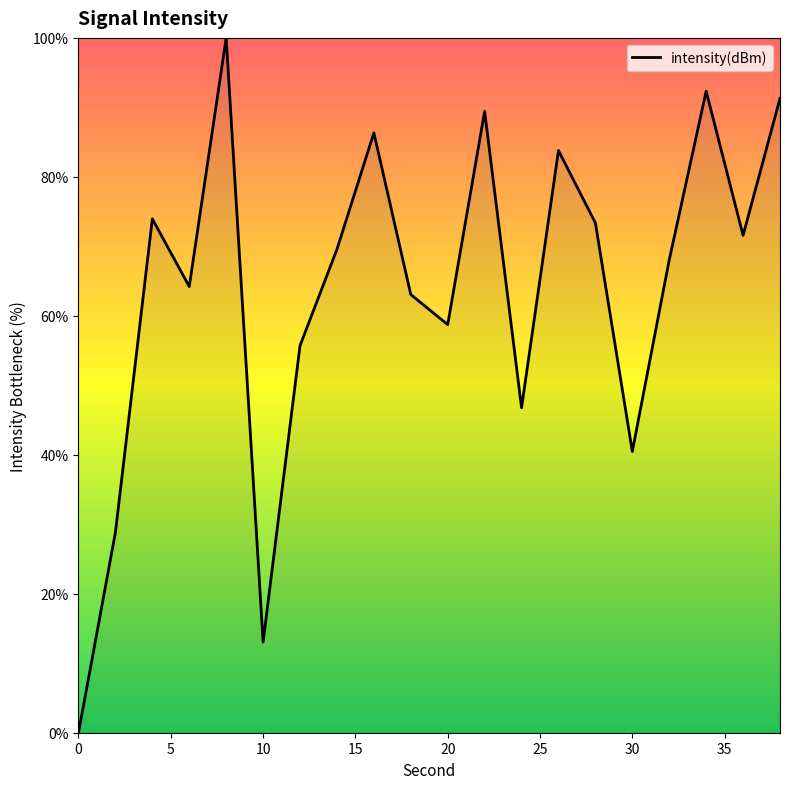

What is the difference between the maximum and minimum values?

100.0